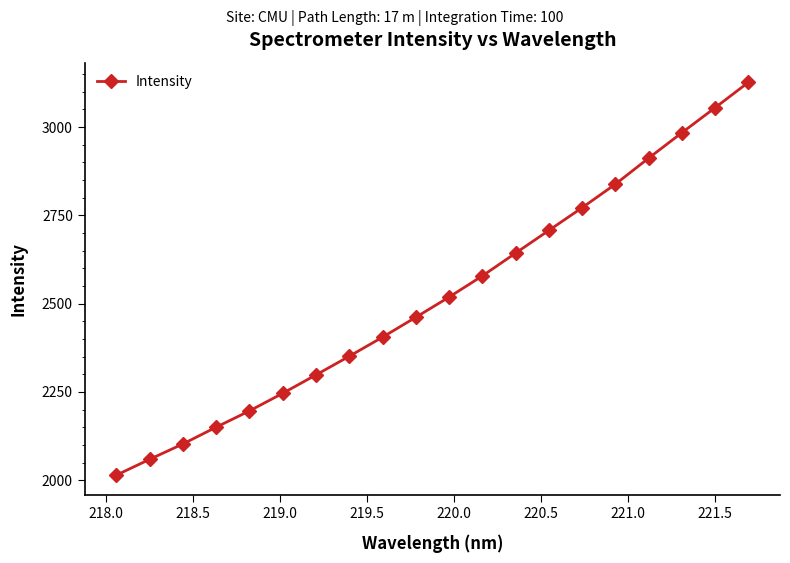

What is the average value?

2521.1